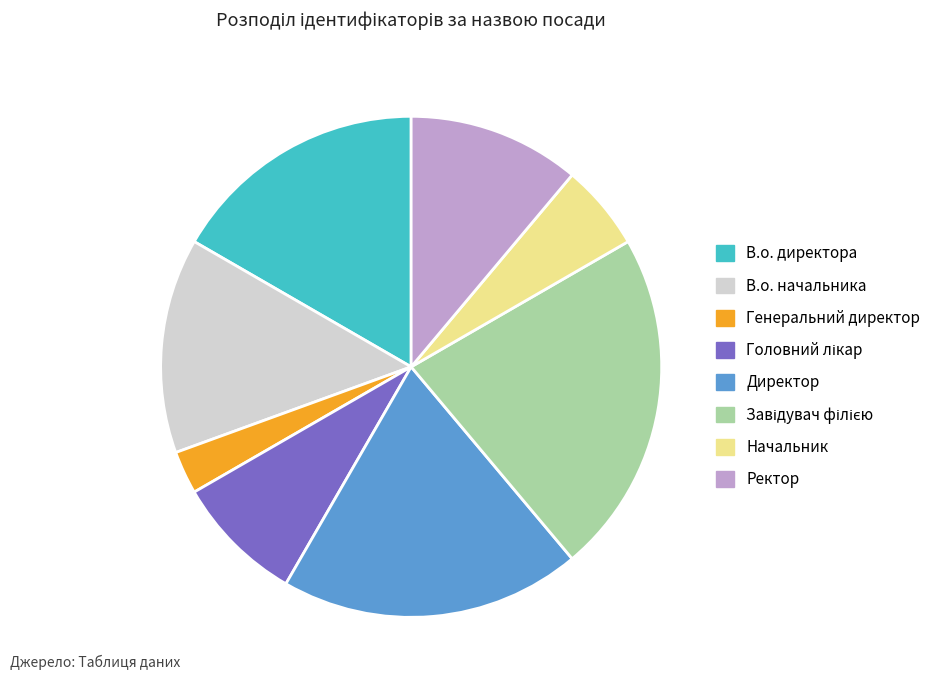

Does Ректор account for over 50% of the chart?

No